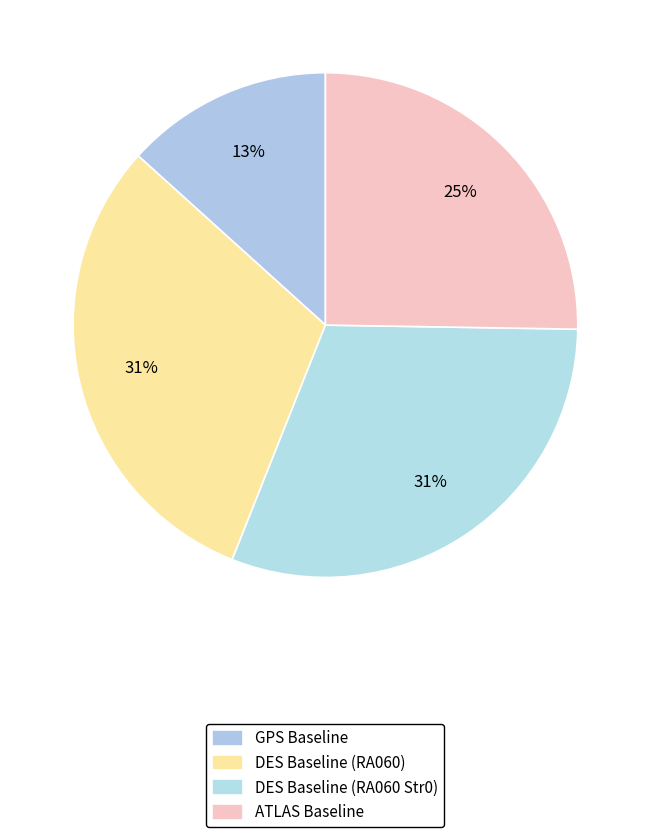

What percentage is the DES Baseline (RA060) slice, to the nearest percent?

31%